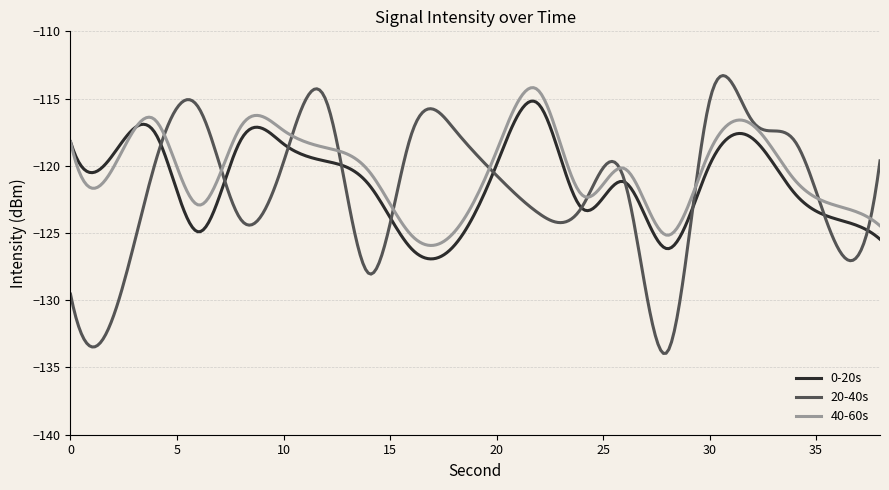

List the series in order of their peak value, highest first.

20-40s, 40-60s, 0-20s